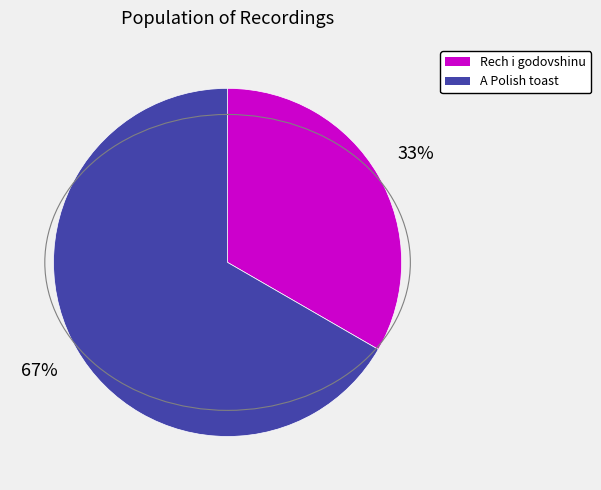

To the nearest percent, what is the average slice percentage?

50%